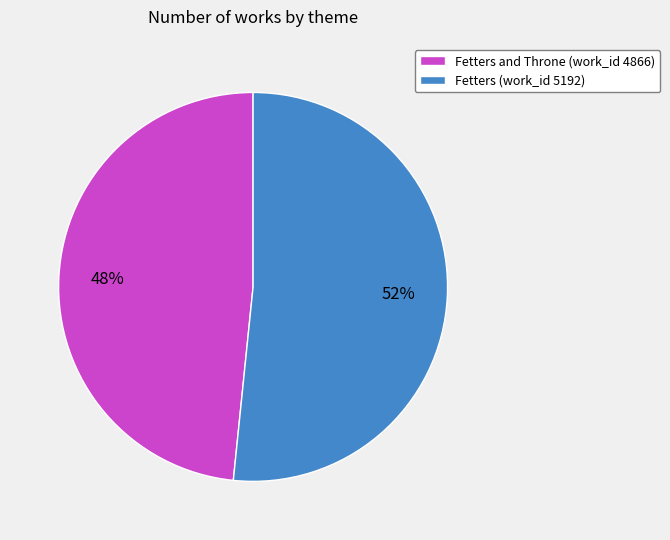

To the nearest percent, what is the average slice percentage?

50%